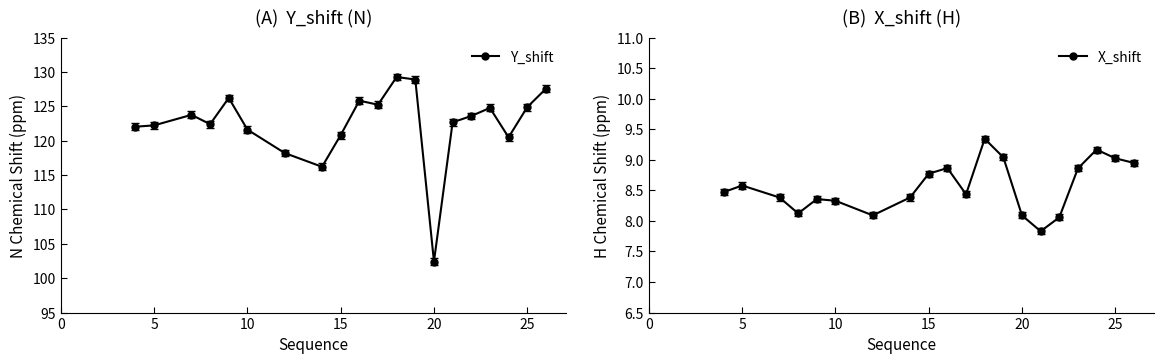

List the series in order of their peak value, highest first.

Y_shift, X_shift